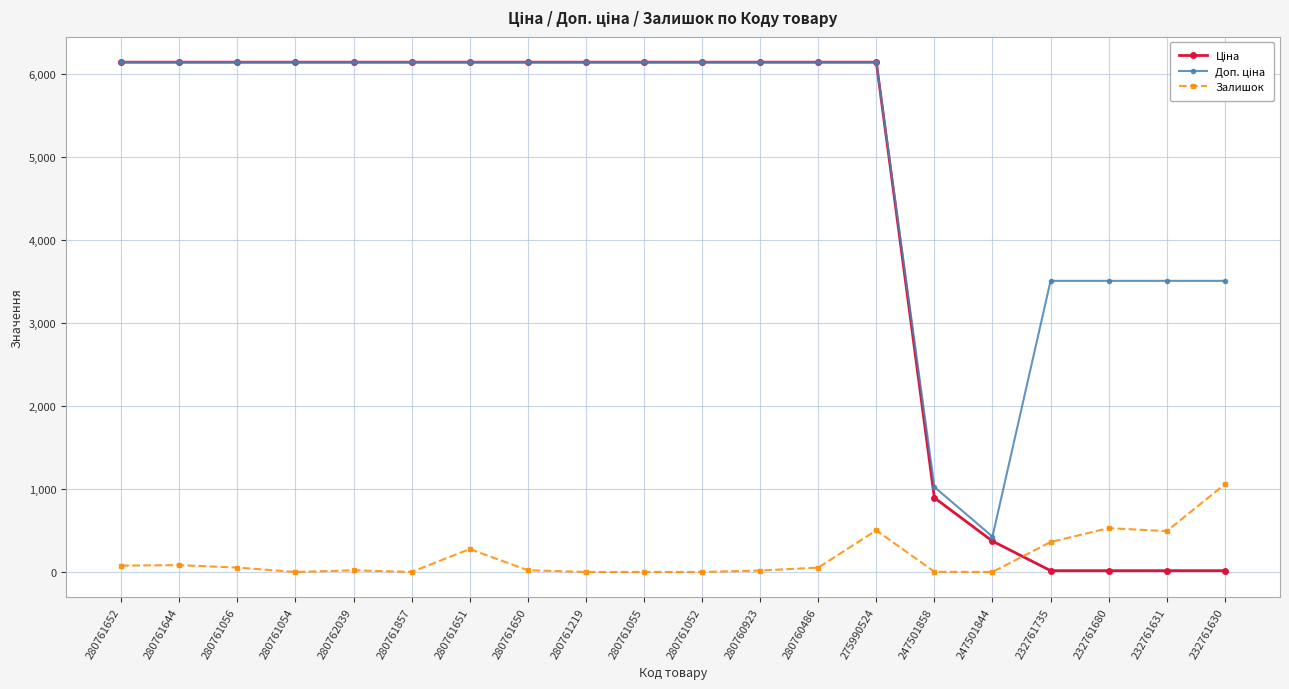

At how many categories does at least one series exceed 3027?

18